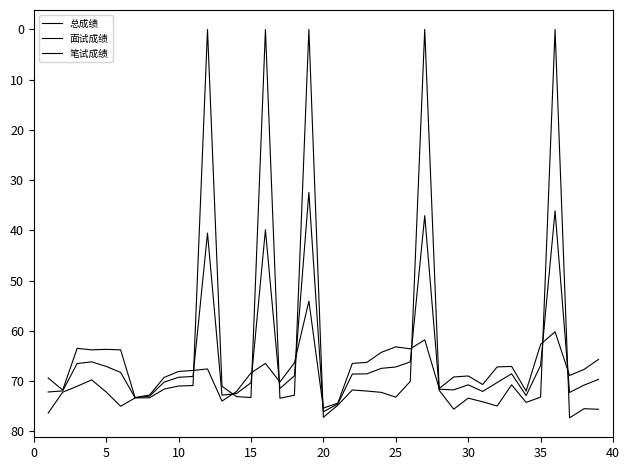

How many series are shown in this chart?

3